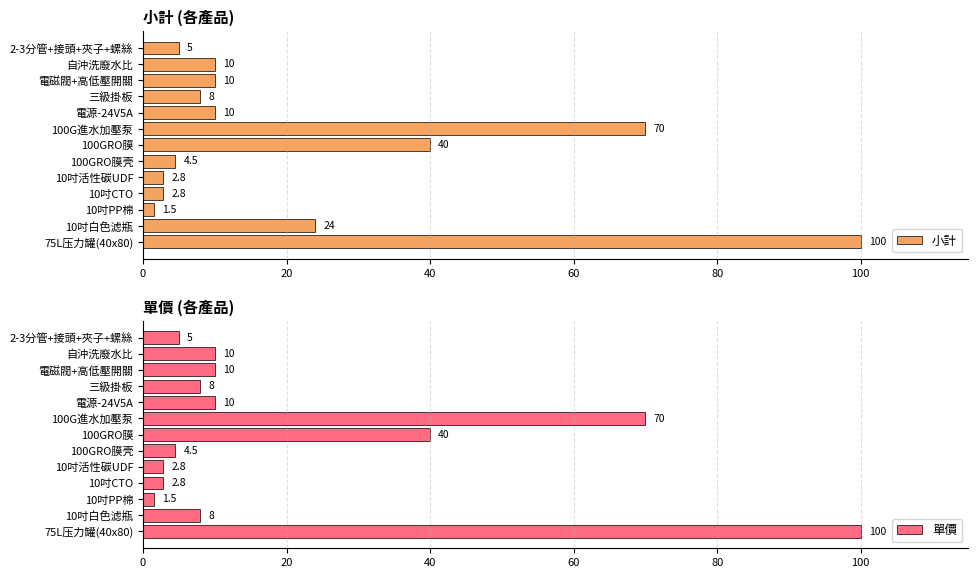

Where is 小計 nearest to the value 50?

100GRO膜